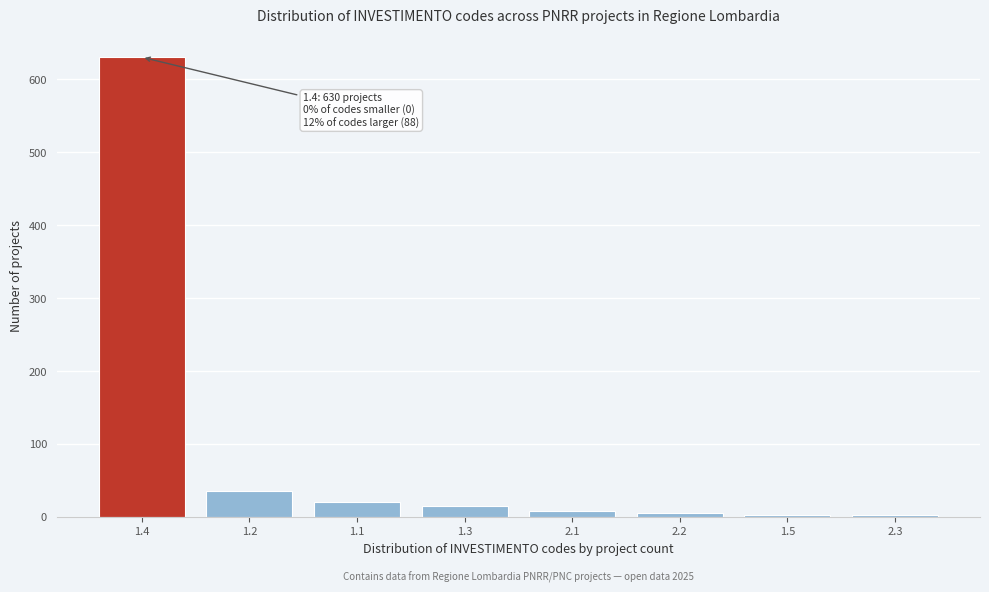

Is it true that the value at 1.4 is 900?

False